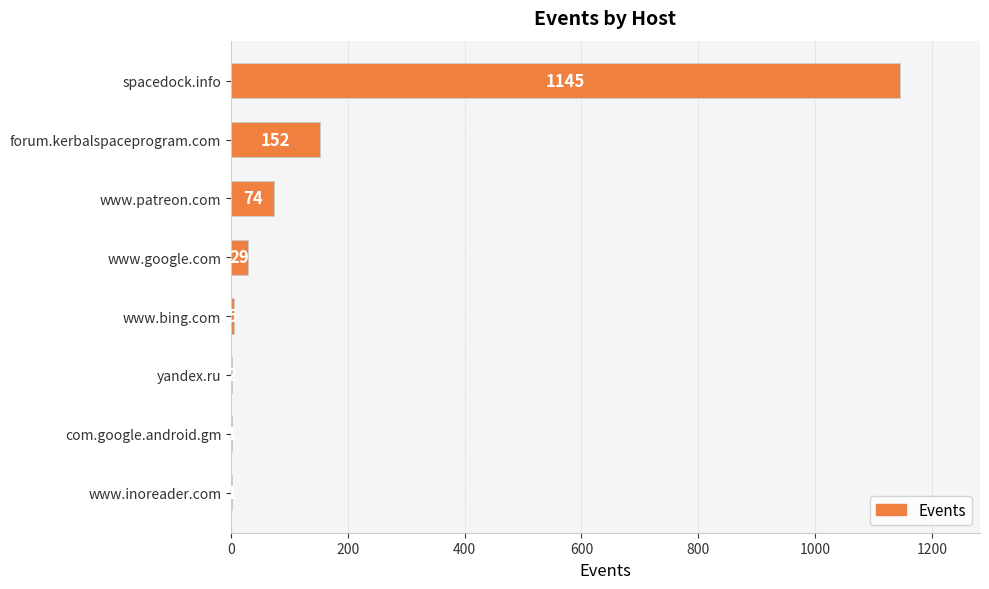

Reading top to bottom, list all the values displayed in this chart.

spacedock.info=1145	forum.kerbalspaceprogram.com=152	www.patreon.com=74	www.google.com=29	www.bing.com=5	yandex.ru=2	com.google.android.gm=1	www.inoreader.com=1